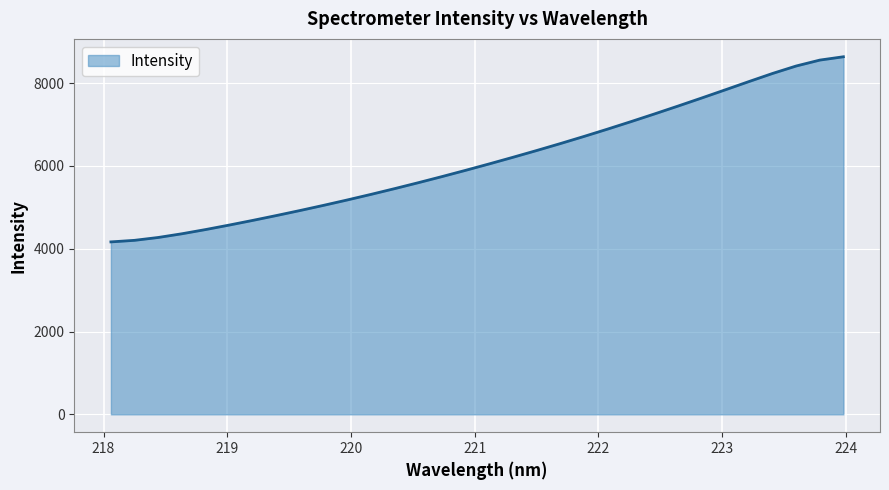

What is the difference between the maximum and minimum values?

4471.4